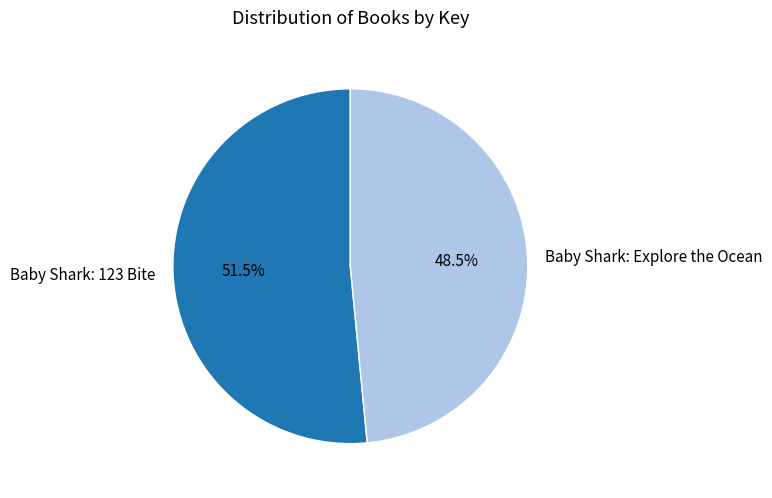

Is there any slice that represents more than half of the pie?

Yes